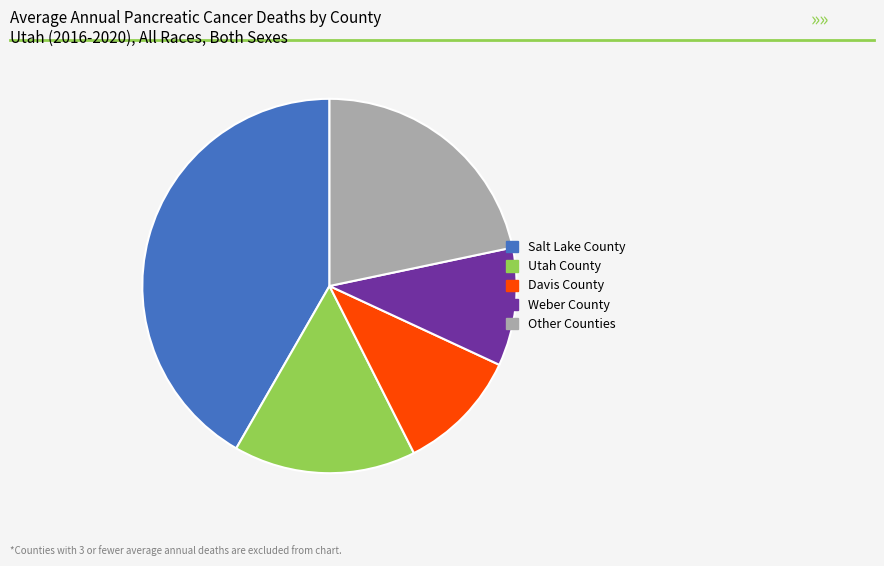

Is it true that Weber County is 21% of the pie?

False